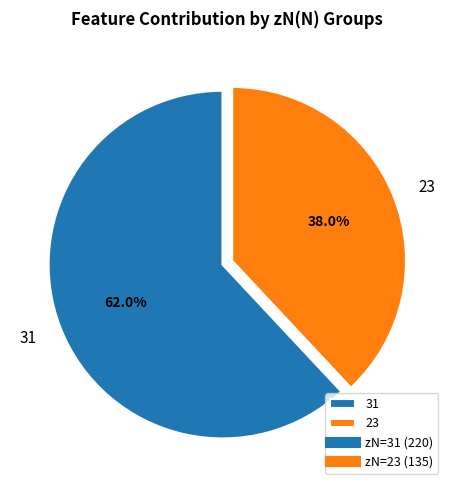

How many segments does this pie chart have?

2